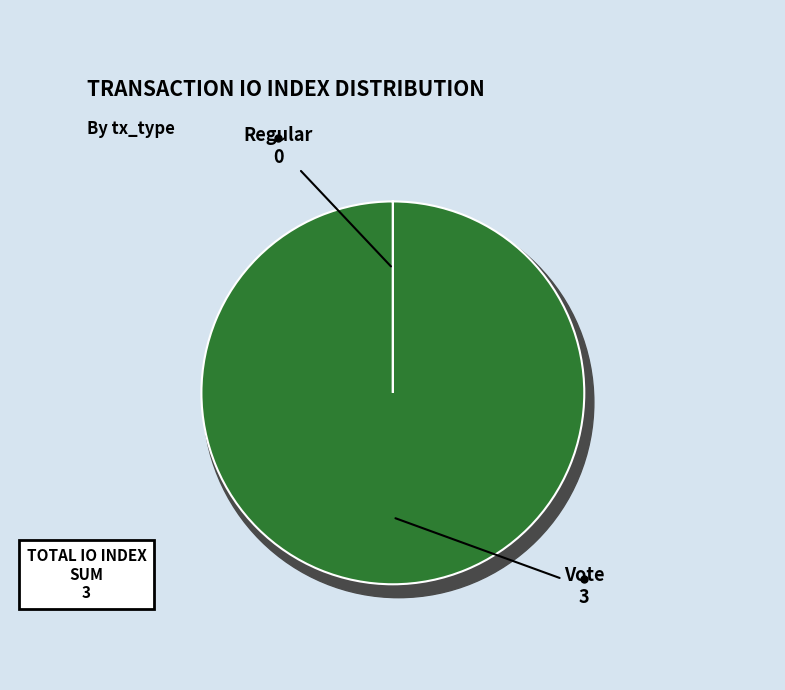

To the nearest percent, what is the average slice percentage?

50%